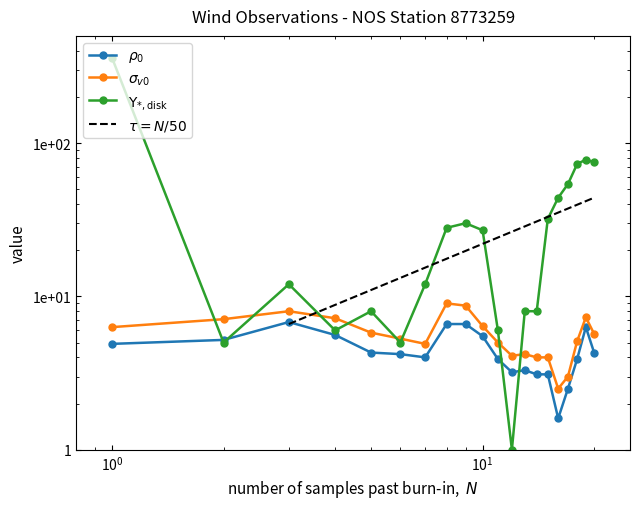

How many lines are shown in the chart?

3